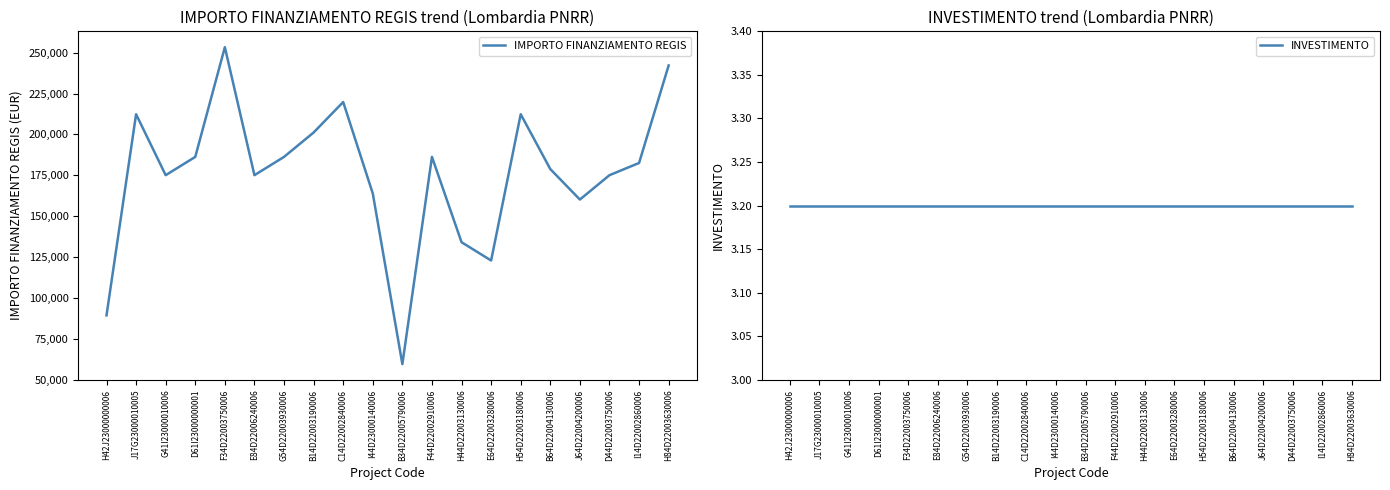

What is the value of the INVESTIMENTO point at the 1st from the left?

3.2